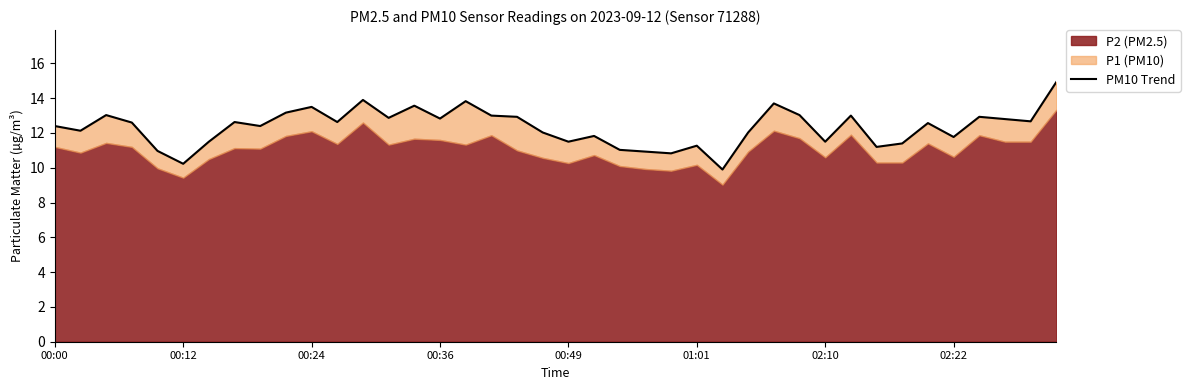

What position from the right is 37?

3